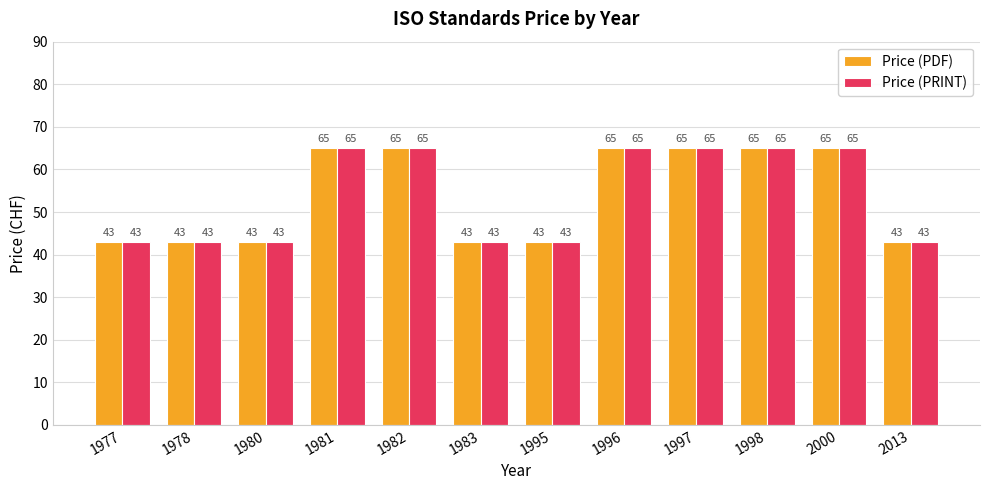

What is the sum of all Price (PDF) values?

648